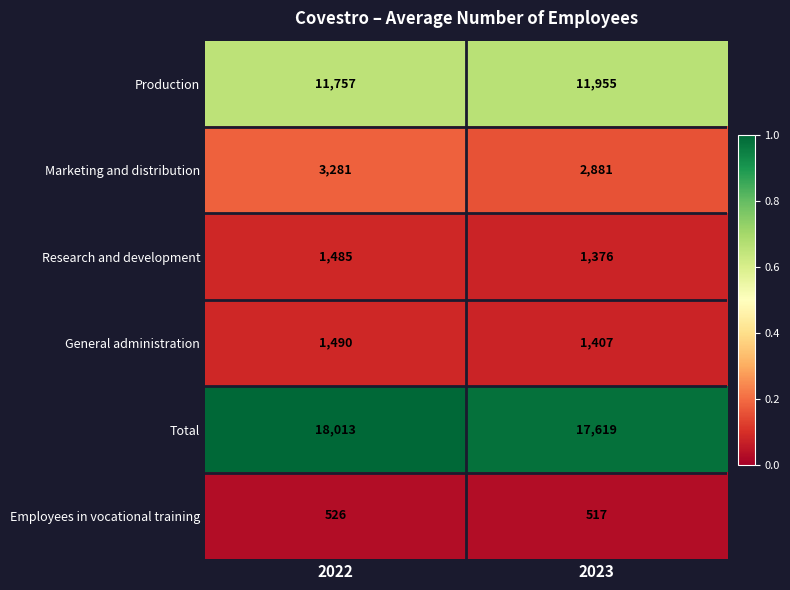

How many series are shown in this chart?

6